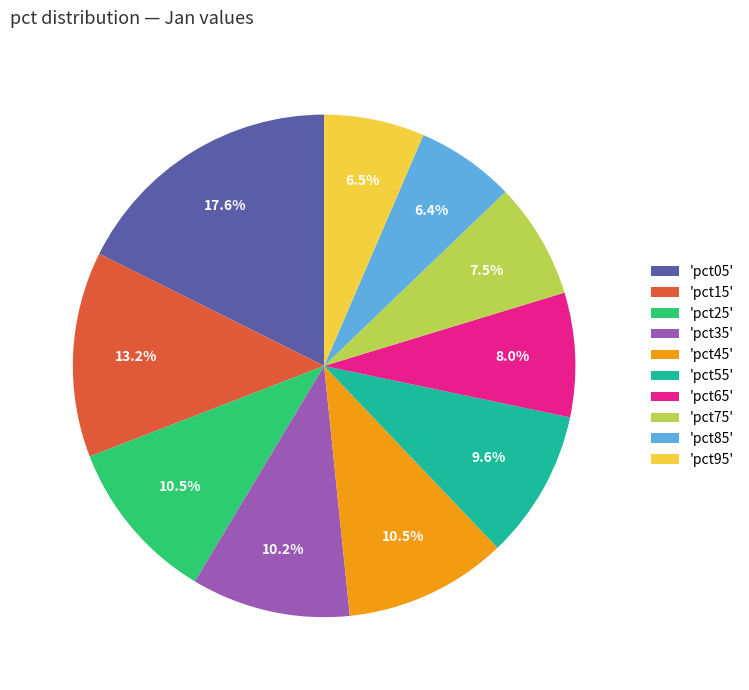

Which slice is the largest?

'pct05'